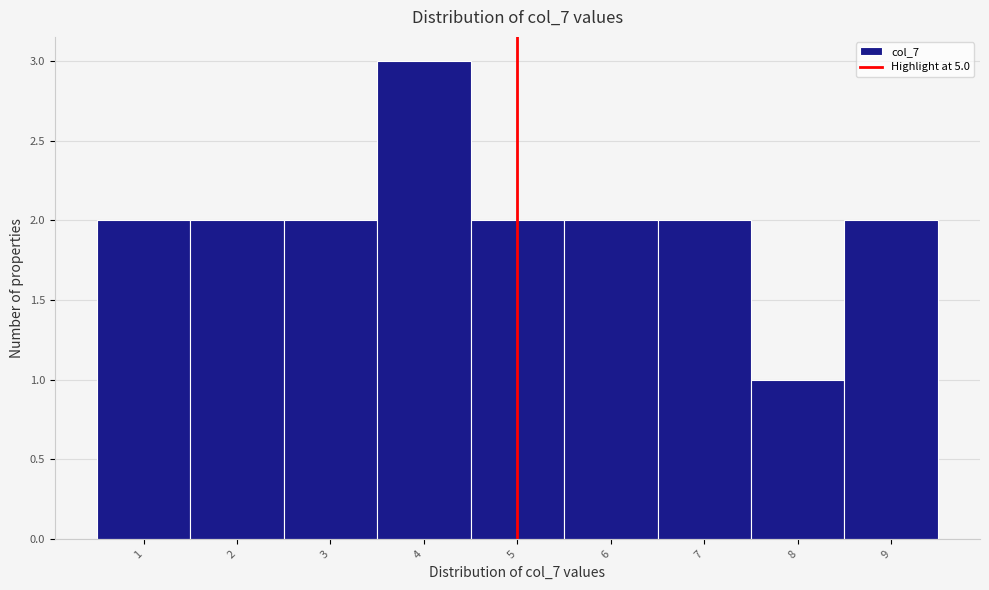

Reading left to right, list every bar in this chart as the range it spans on the x-axis followed by its height. The values are not printed on the chart, so give them approximately, as read against the axis.

0.5 to 1.5: 2
1.5 to 2.5: 2
2.5 to 3.5: 2
3.5 to 4.5: 3
4.5 to 5.5: 2
5.5 to 6.5: 2
6.5 to 7.5: 2
7.5 to 8.5: 1
8.5 to 9.5: 2